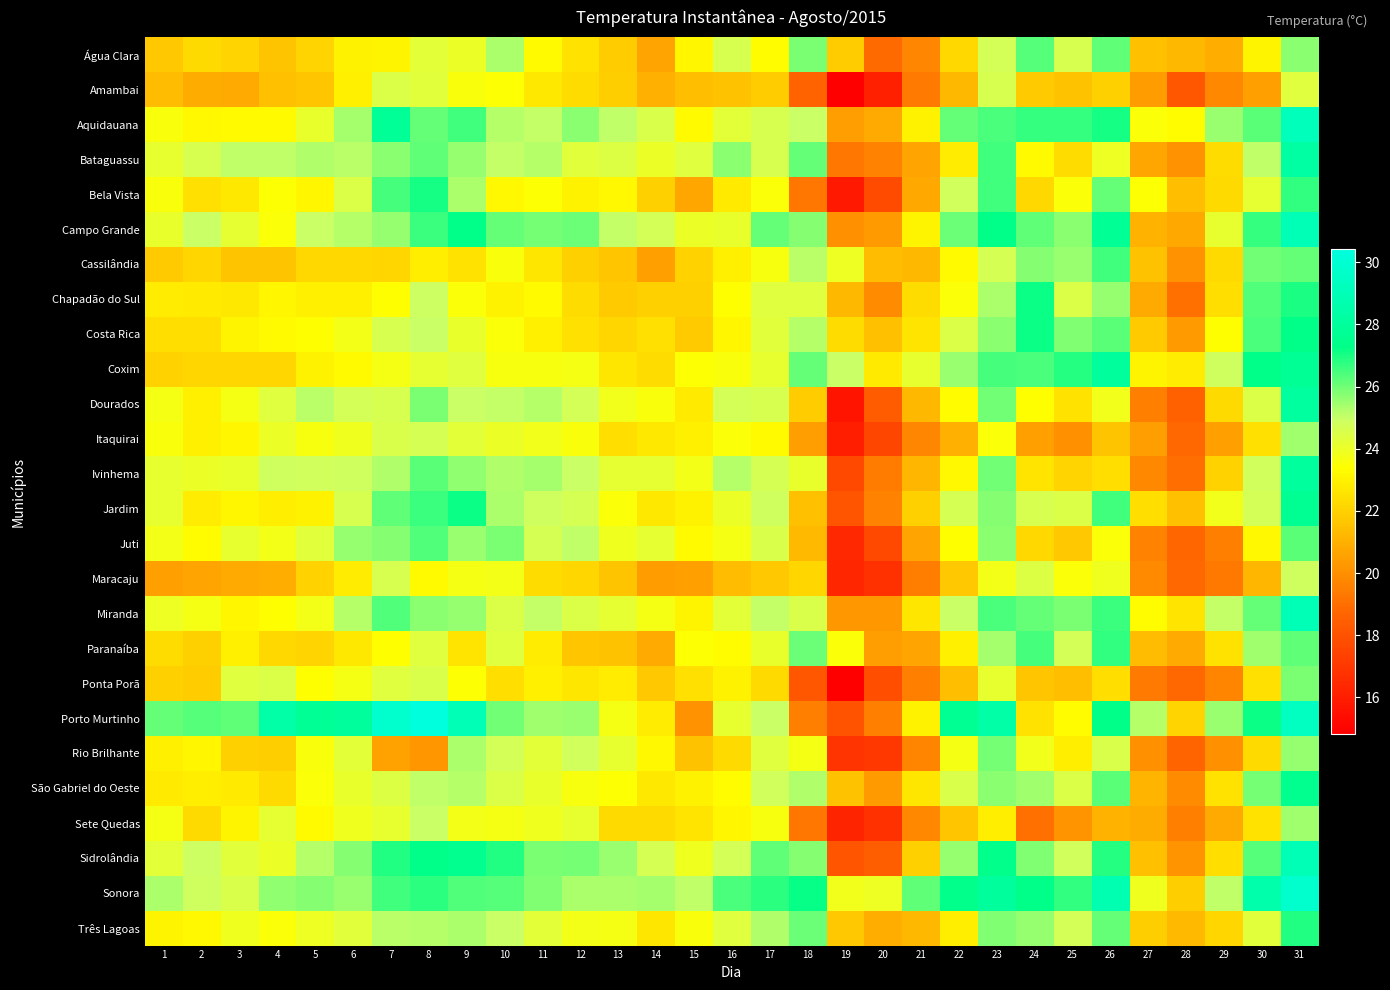

At 17, list the series in order from largest to smallest.

Sonora, Sidrolândia, Campo Grande, Três Lagoas, Miranda, Porto Murtinho, Jardim, São Gabriel do Oeste, Ivinhema, Bataguassu, Dourados, Aquidauana, Juti, Rio Brilhante, Chapadão do Sul, Costa Rica, Coxim, Paranaíba, Sete Quedas, Cassilândia, Bela Vista, Água Clara, Itaquirai, Ponta Porã, Amambai, Maracaju